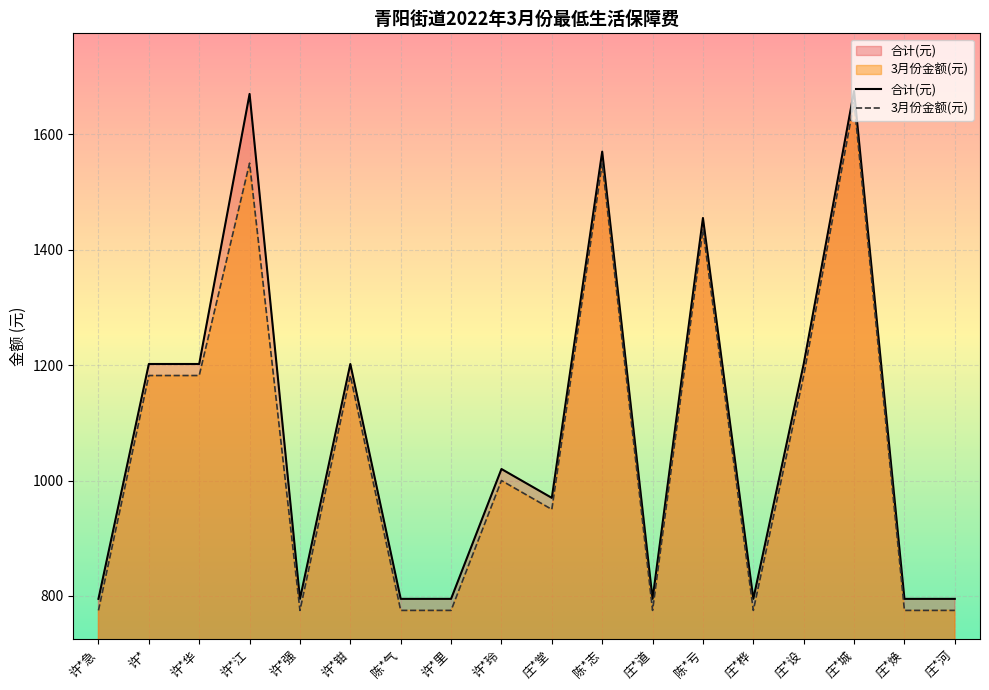

How many lines are shown in the chart?

2